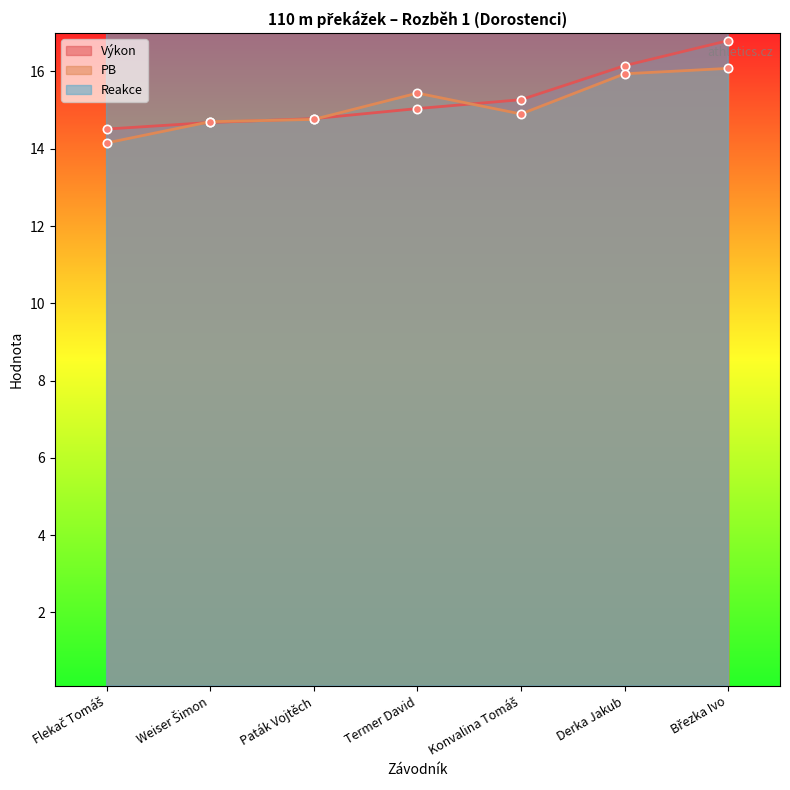

Count the number of categories in the chart.

7